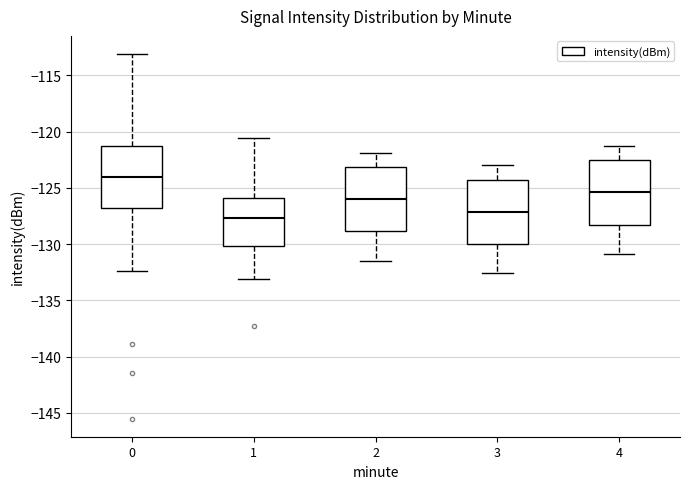

Reading left to right, transcribe this box plot: for each box, give where its median line is, the range the box spans, and where its two whiskers end, as read against the y-axis. The values are not printed on the chart, so give them approximately, as read against the axis.

0: median -124.0, box -127.0 to -121.0, whiskers -132.5 to -113.0
1: median -127.5, box -130.0 to -126.0, whiskers -133.0 to -120.5
2: median -126.0, box -129.0 to -123.0, whiskers -131.5 to -122.0
3: median -127.0, box -130.0 to -124.0, whiskers -132.5 to -123.0
4: median -125.5, box -128.0 to -122.5, whiskers -131.0 to -121.5